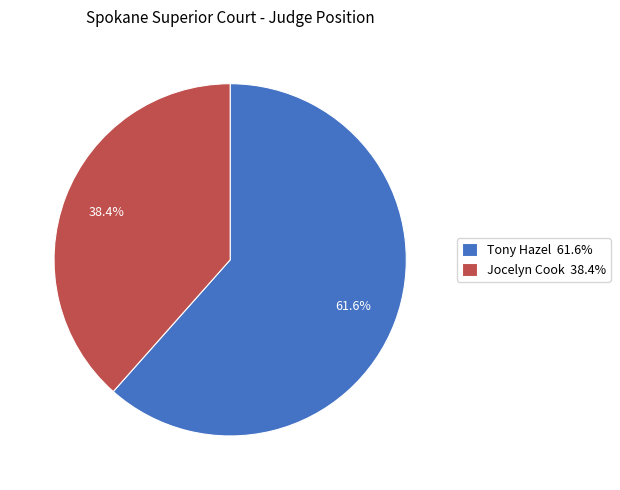

To the nearest percent, what percentage of the pie is Jocelyn Cook?

38%